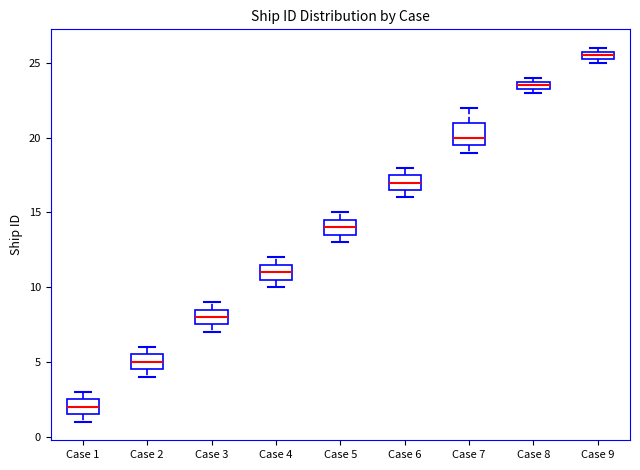

Which box is the tallest, from its lower edge to its upper edge?

Case 7